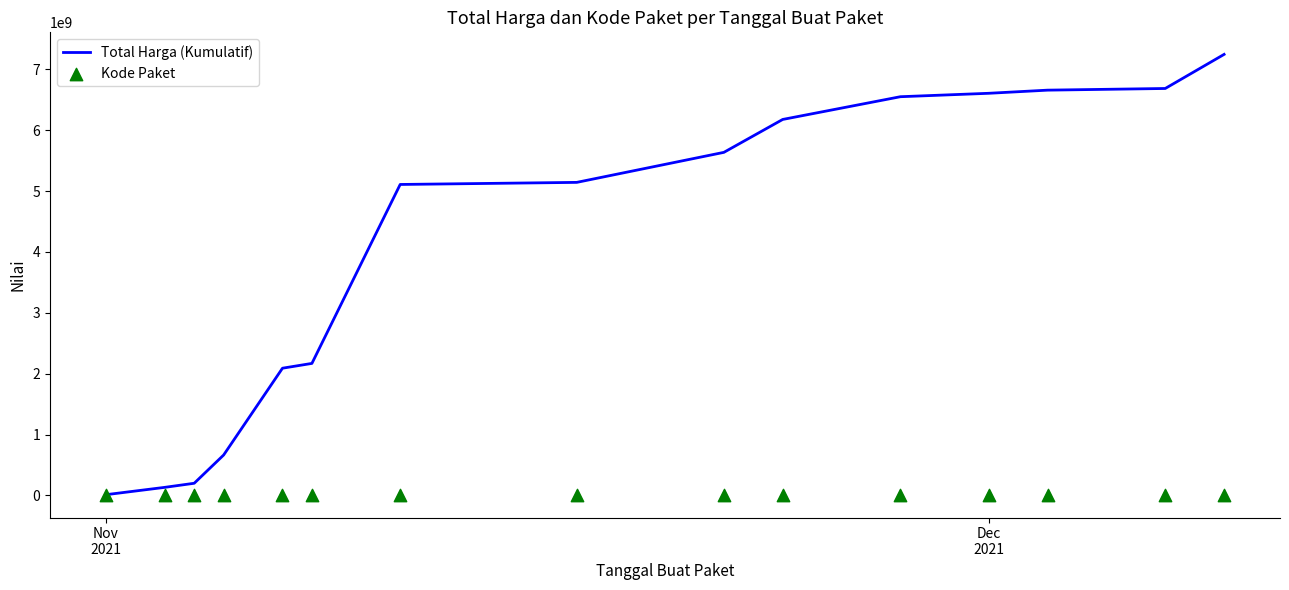

At how many categories does at least one series exceed 1472663626?

11